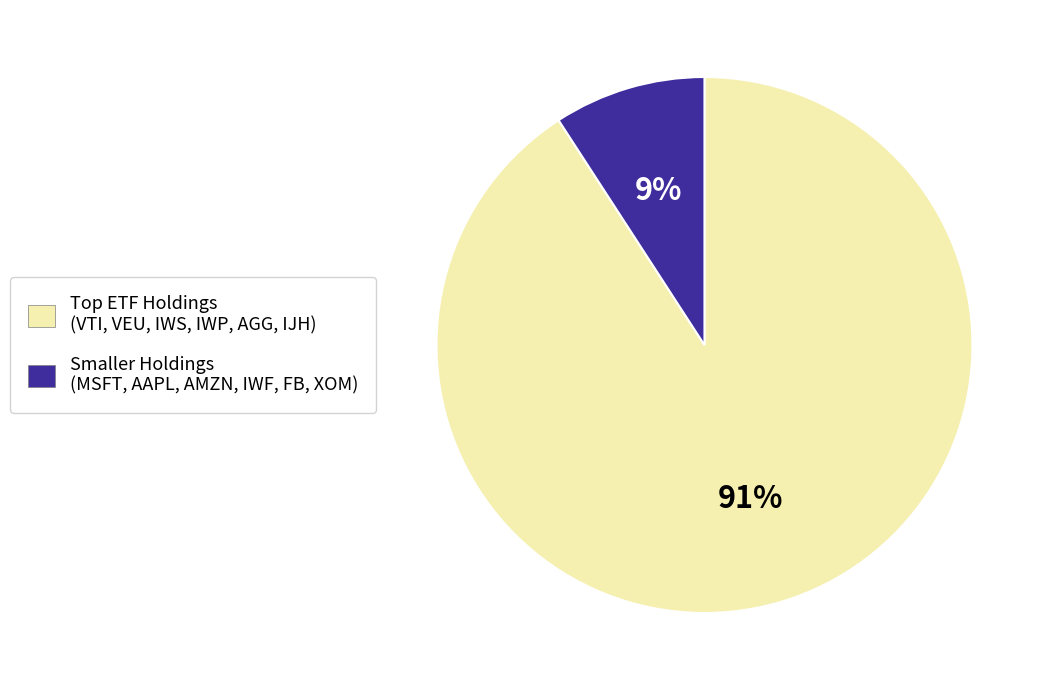

To the nearest percent, what portion does Smaller Holdings (MSFT, AAPL, AMZN, IWF, FB, XOM) represent?

9%